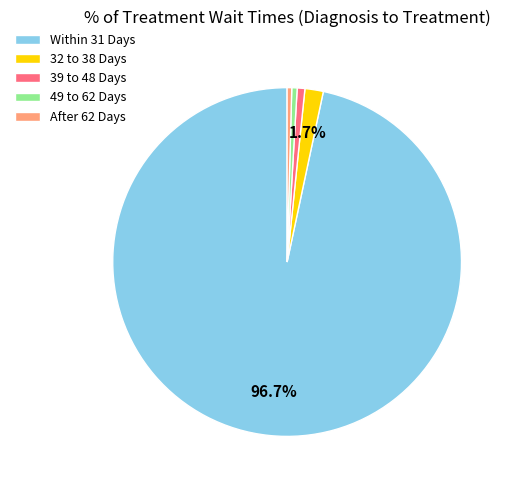

How many segments does this pie chart have?

5